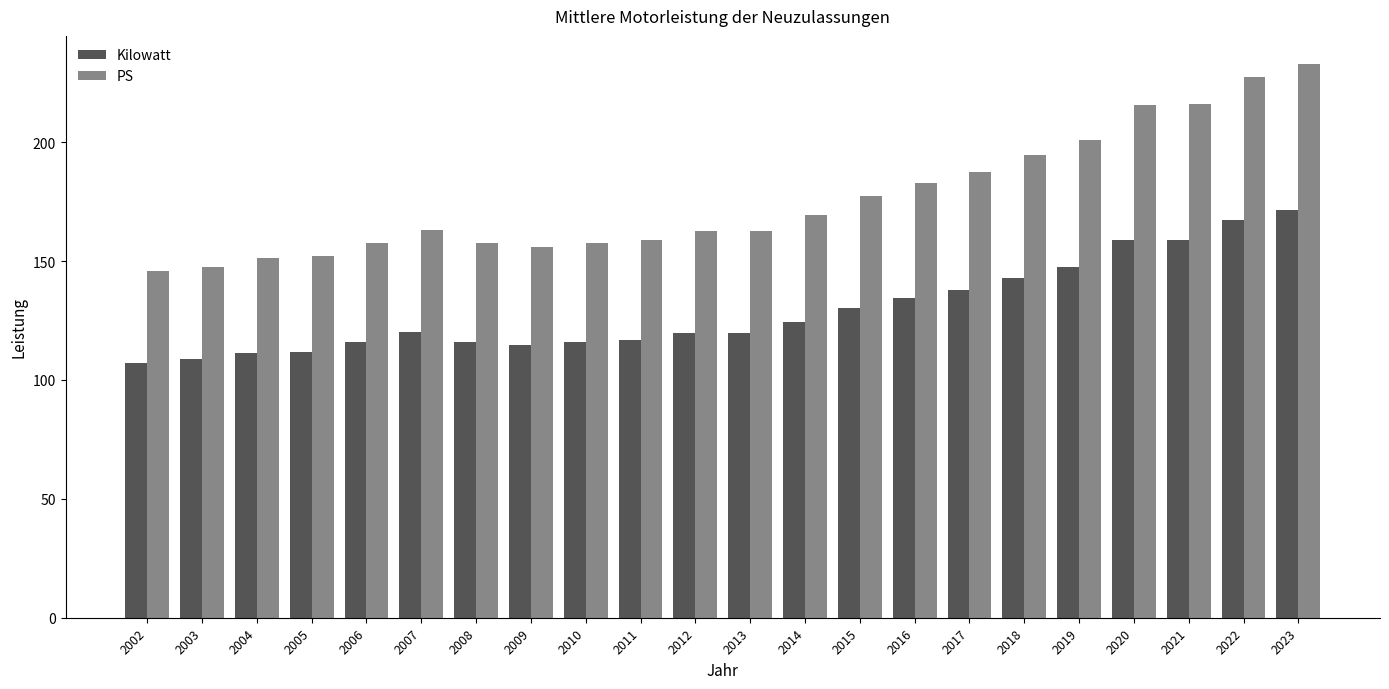

Count the number of categories in the chart.

22